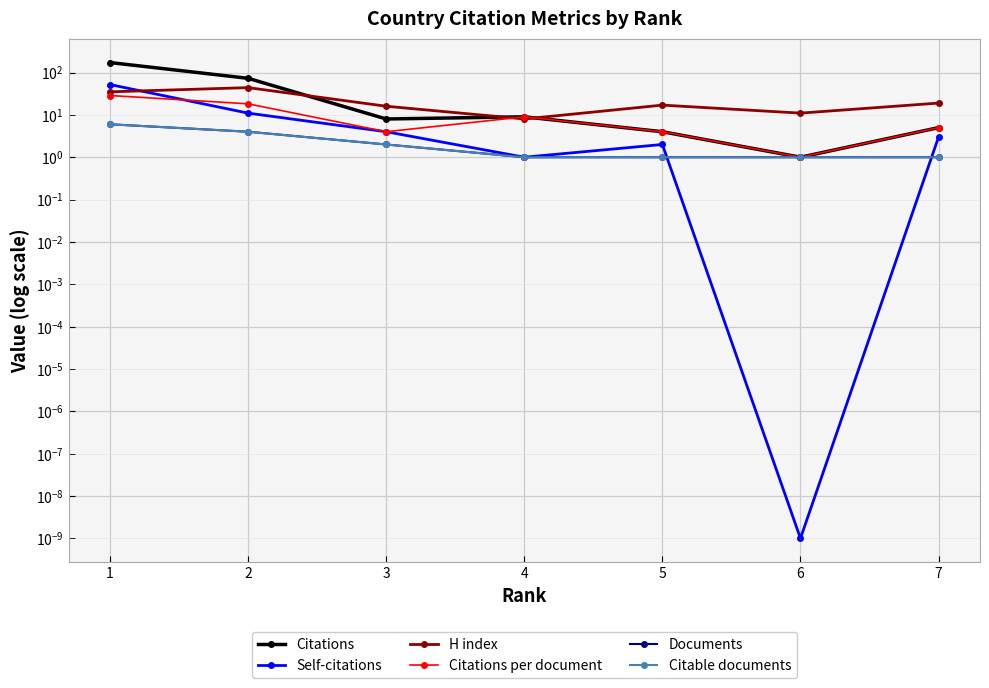

What is the difference between the maximum and minimum values in the Self-citations series?

52.0